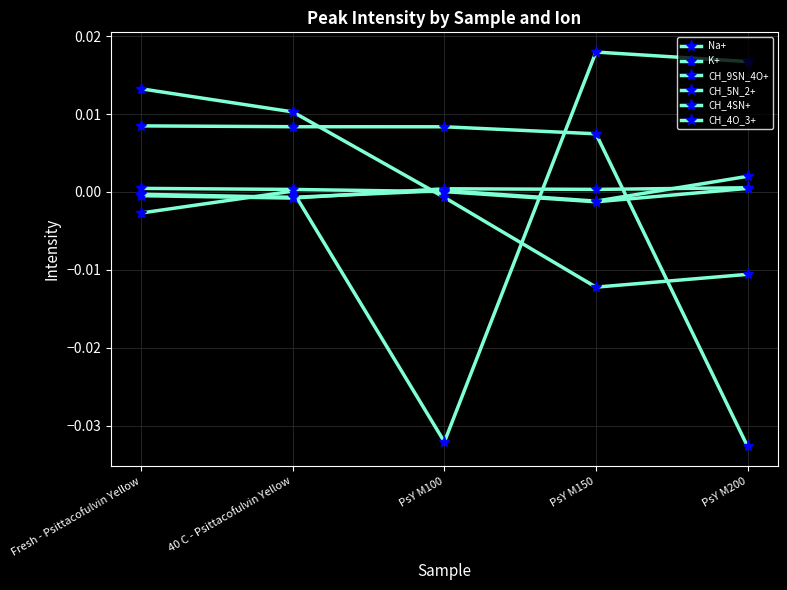

How many data points does each series have?

5